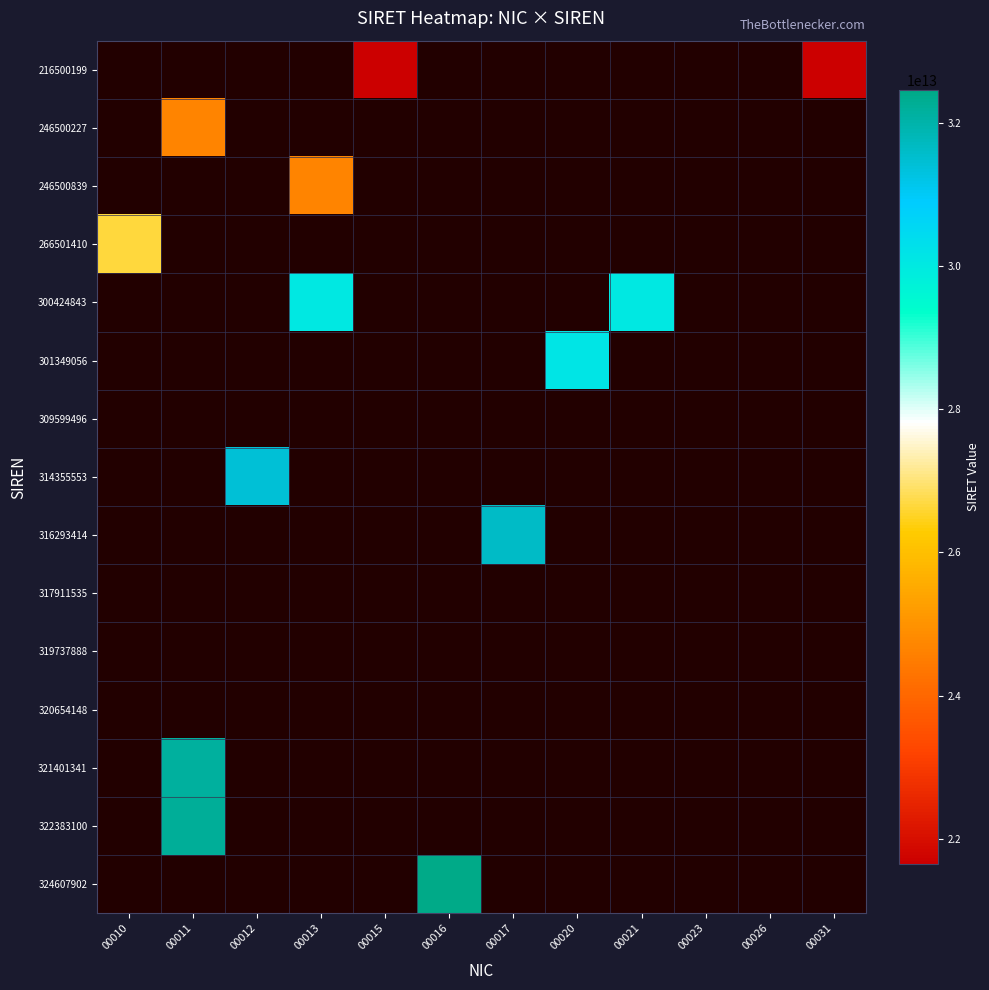

Which has a higher value, 00012 or 00013?

00013